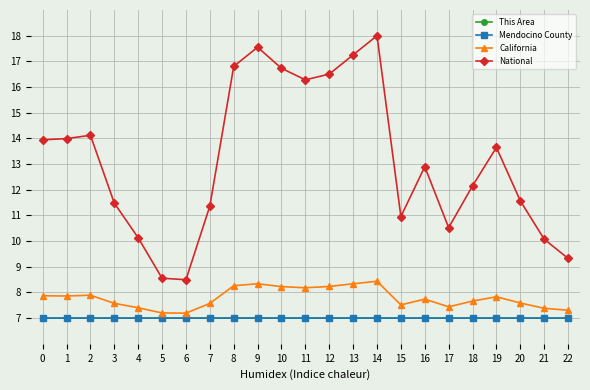

What is the sum of all California values?

179.1